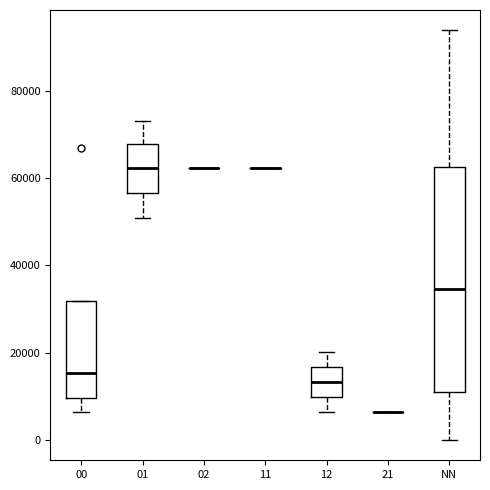

Where is the lower edge of the box for 00 on the y-axis? The values are not printed on the chart, so give them approximately, as read against the axis.

10000